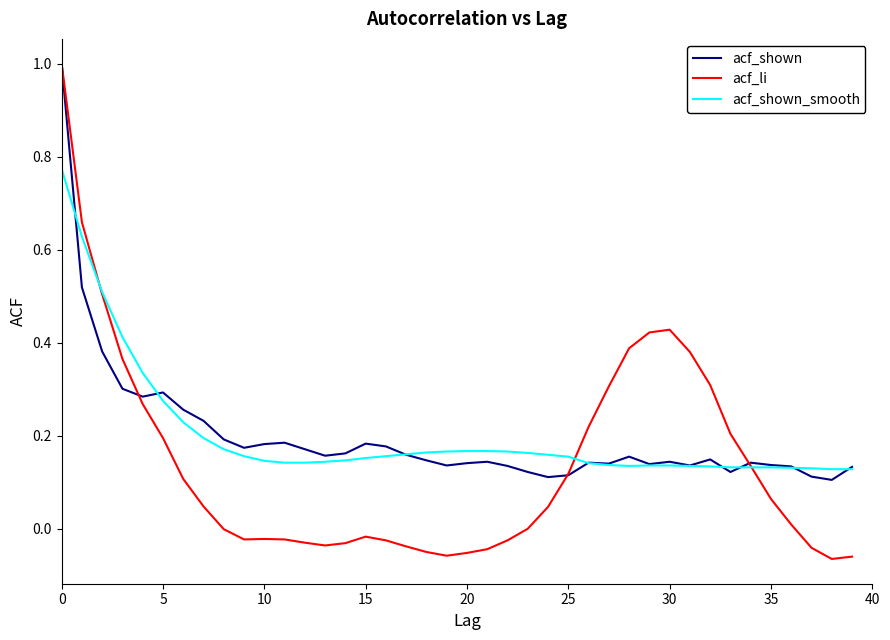

Which series has the widest spread of values?

acf_li